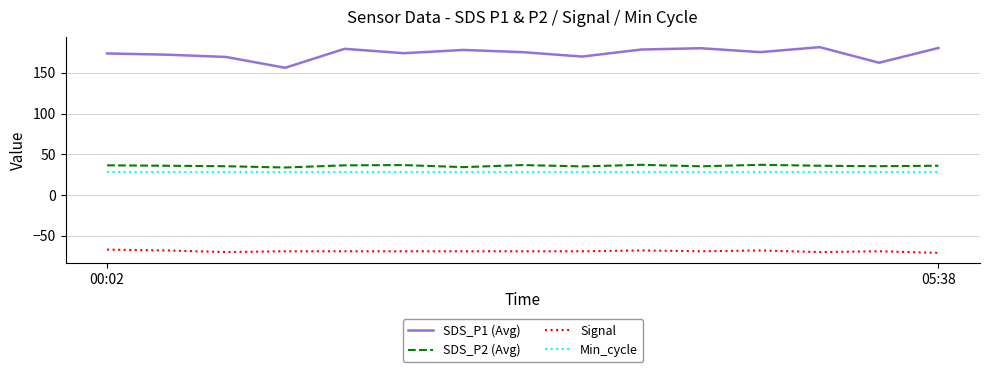

What is the smallest value displayed?

-71.0